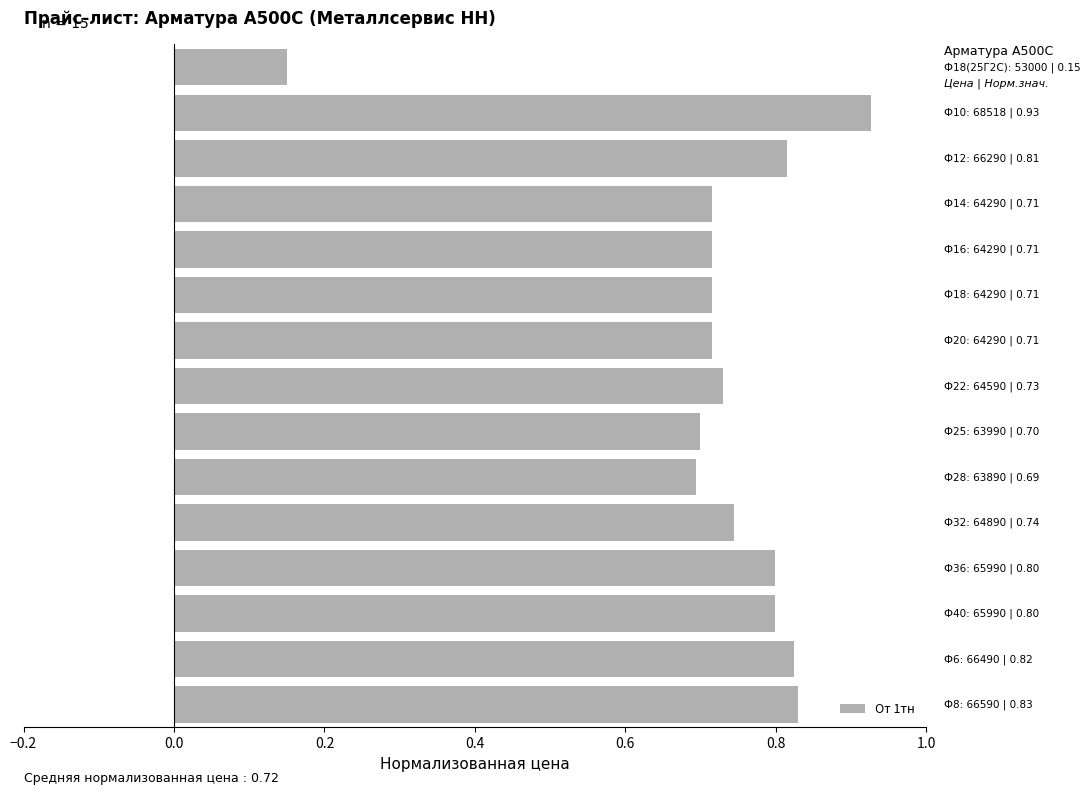

What is the sum of all values?

10.9